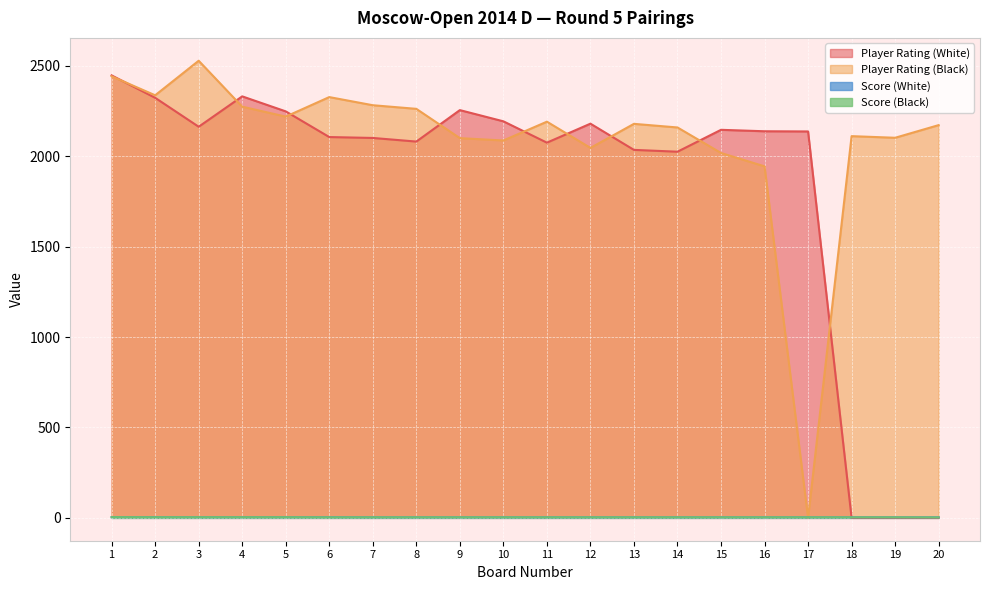

Which series changed the most between 1 and 16?

Player Rating (Black)